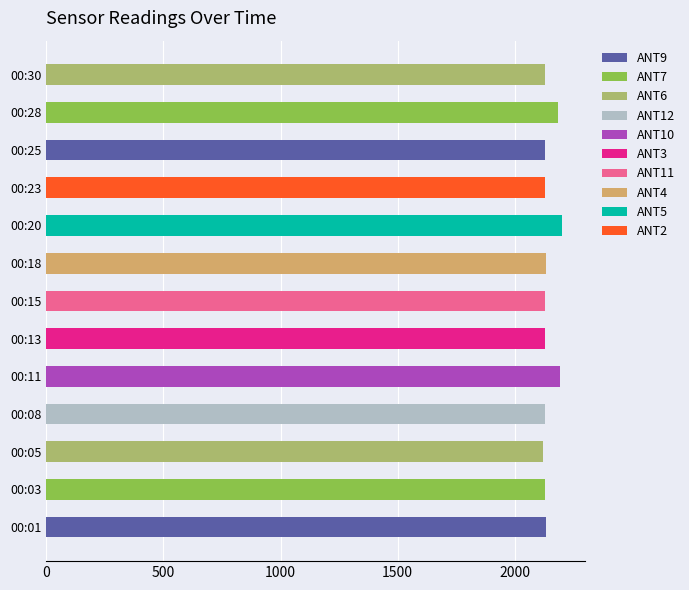

Is it true that the value at 00:13 is 2130.2?

True